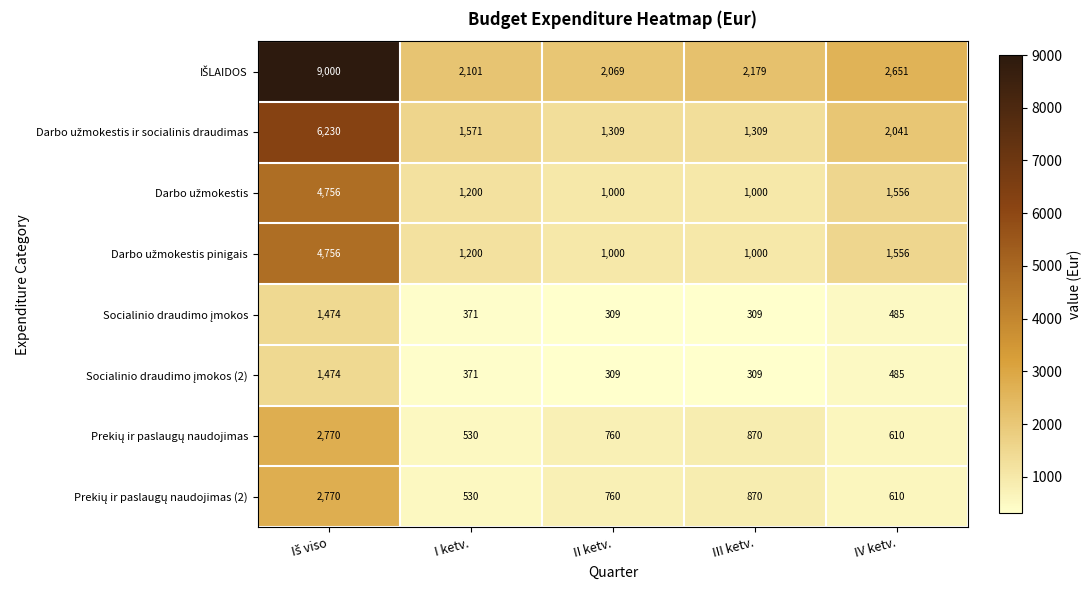

What is the spread (max minus min) of values at III ketv.?

1870